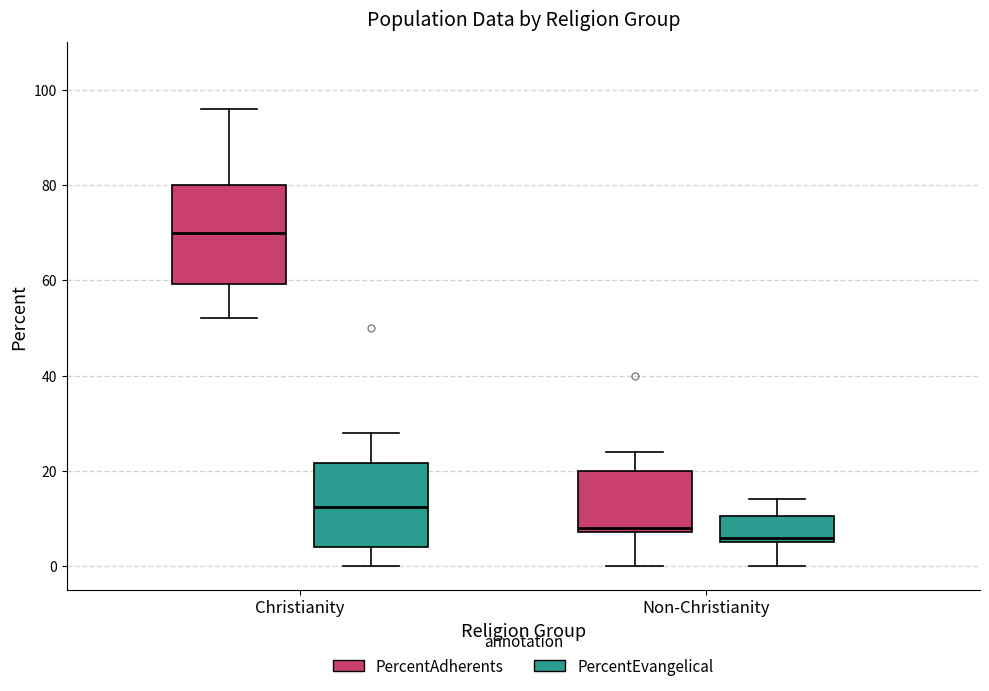

Where does the median line of the box for Christianity (PercentEvangelical) sit on the y-axis? The values are not printed on the chart, so give them approximately, as read against the axis.

12